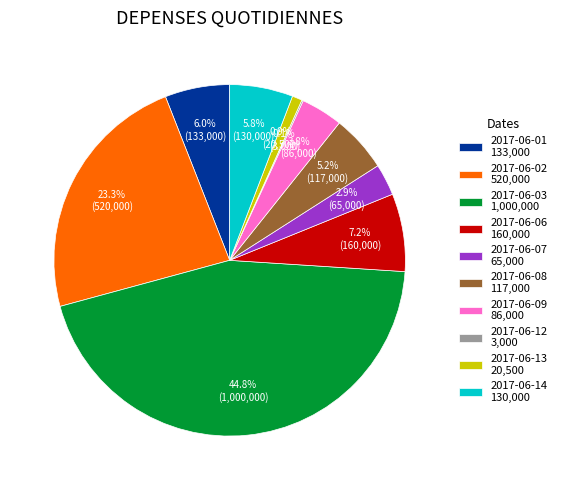

Is 2017-06-02 520,000 the majority of the pie?

No